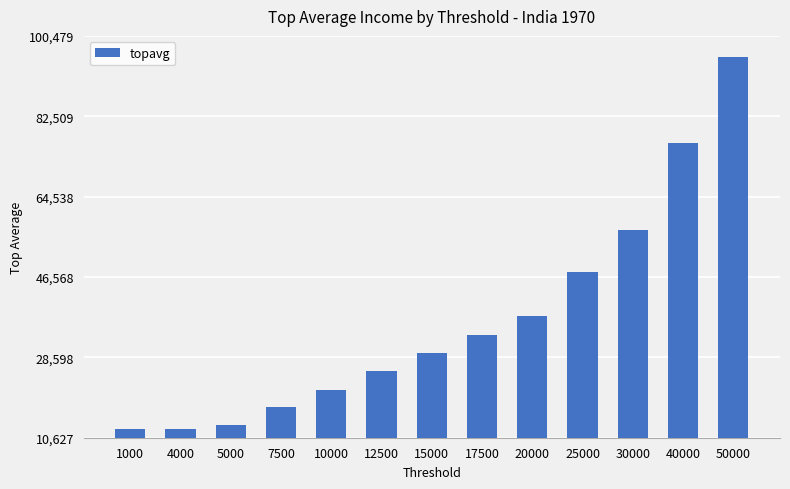

The chart shows a value of 56974.4 at 30000. True or false?

True